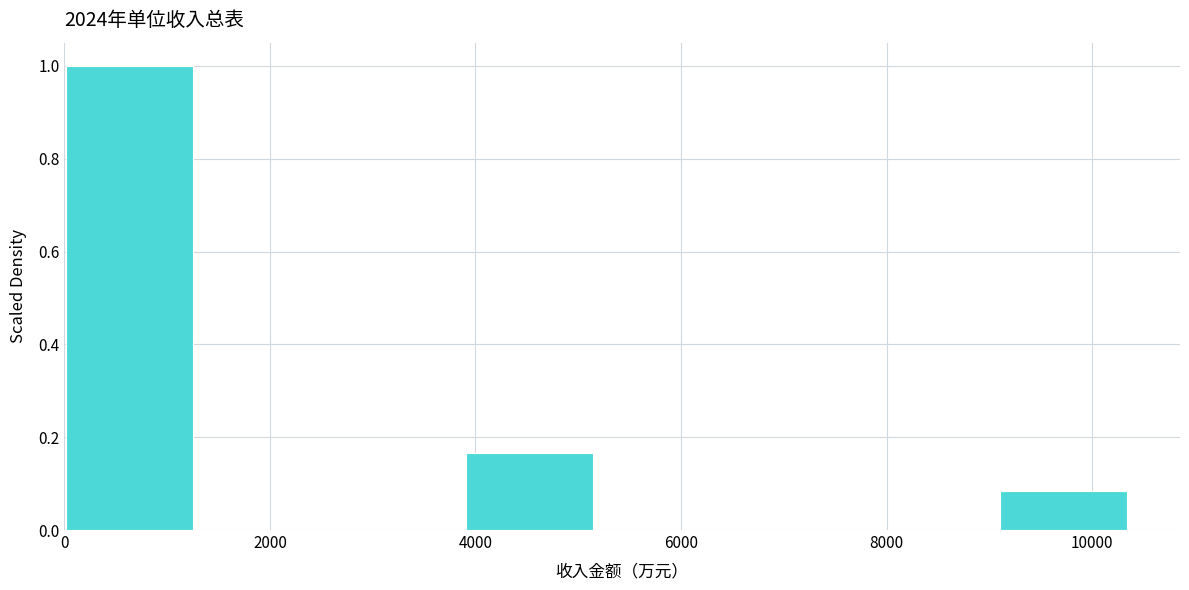

How tall is the bar that spans 4000 to 5200 on the x-axis? Neither the bar edges nor the heights are printed on the chart, so give them approximately, as read against the axes.

0.16